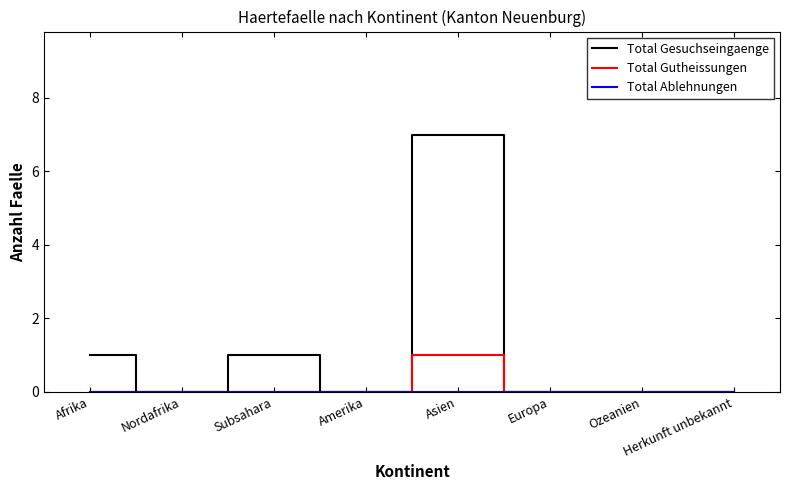

The value of Total Gutheissungen at Herkunft unbekannt is 0. True or false?

True